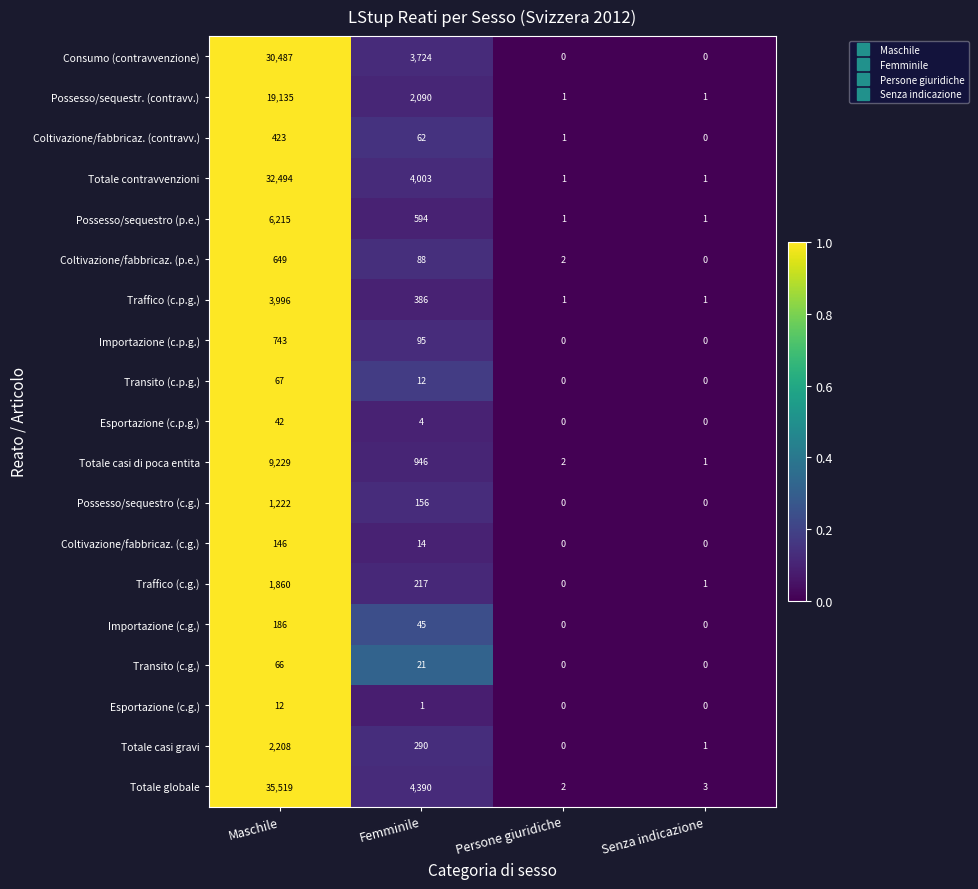

Which series has the widest spread of values?

Totale globale